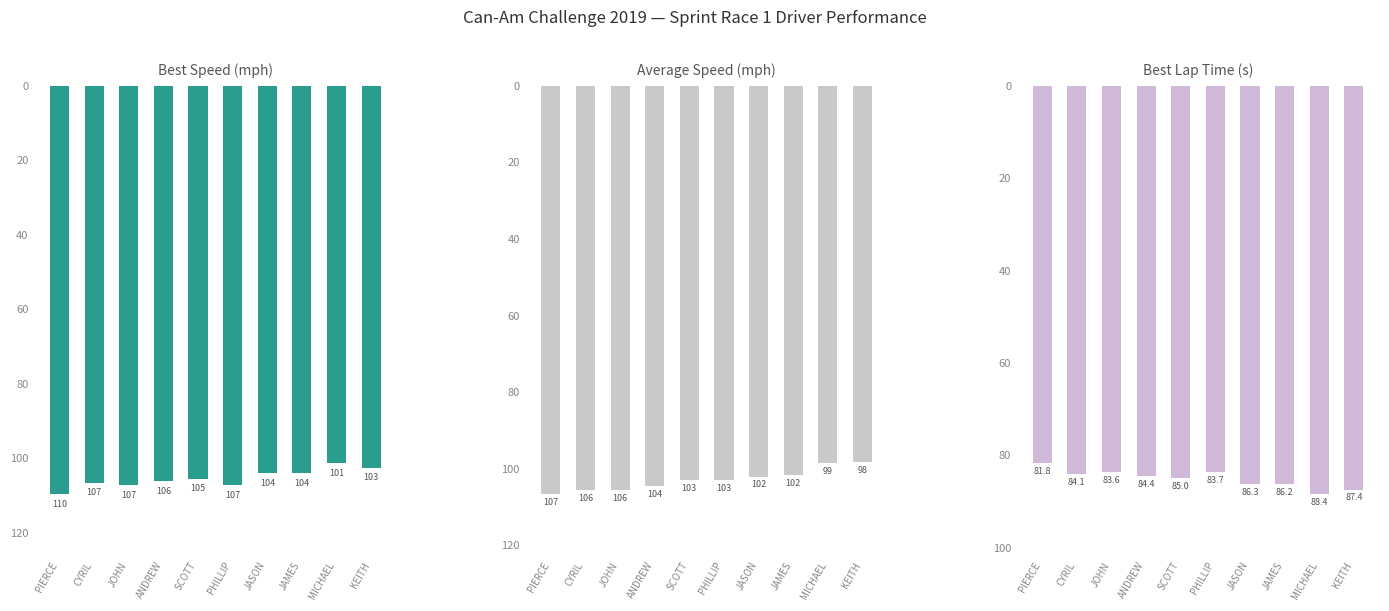

How many categories are shown in the chart?

10